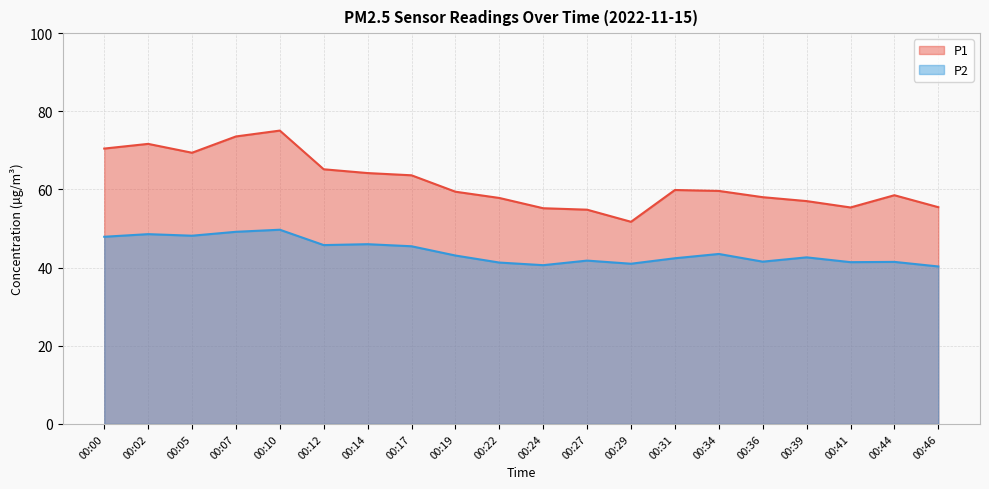

True or false: P1 has a value of 41.1 at 00:00.

False